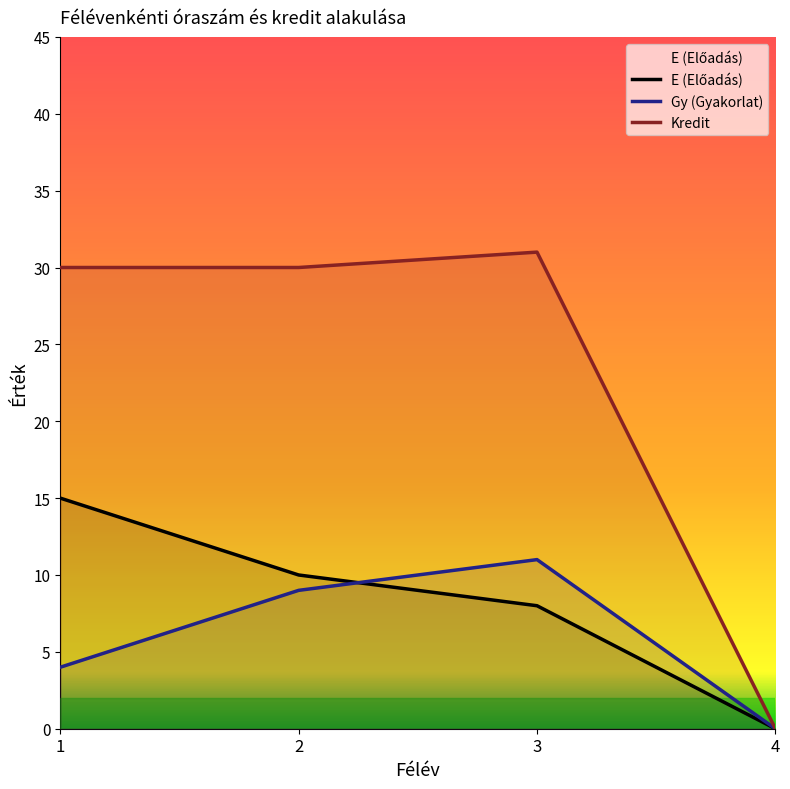

Reading left to right, list all the values displayed in this chart.

E (Előadás): 15	10	8	0
Gy (Gyakorlat): 4	9	11	0
Kredit: 30	30	31	0